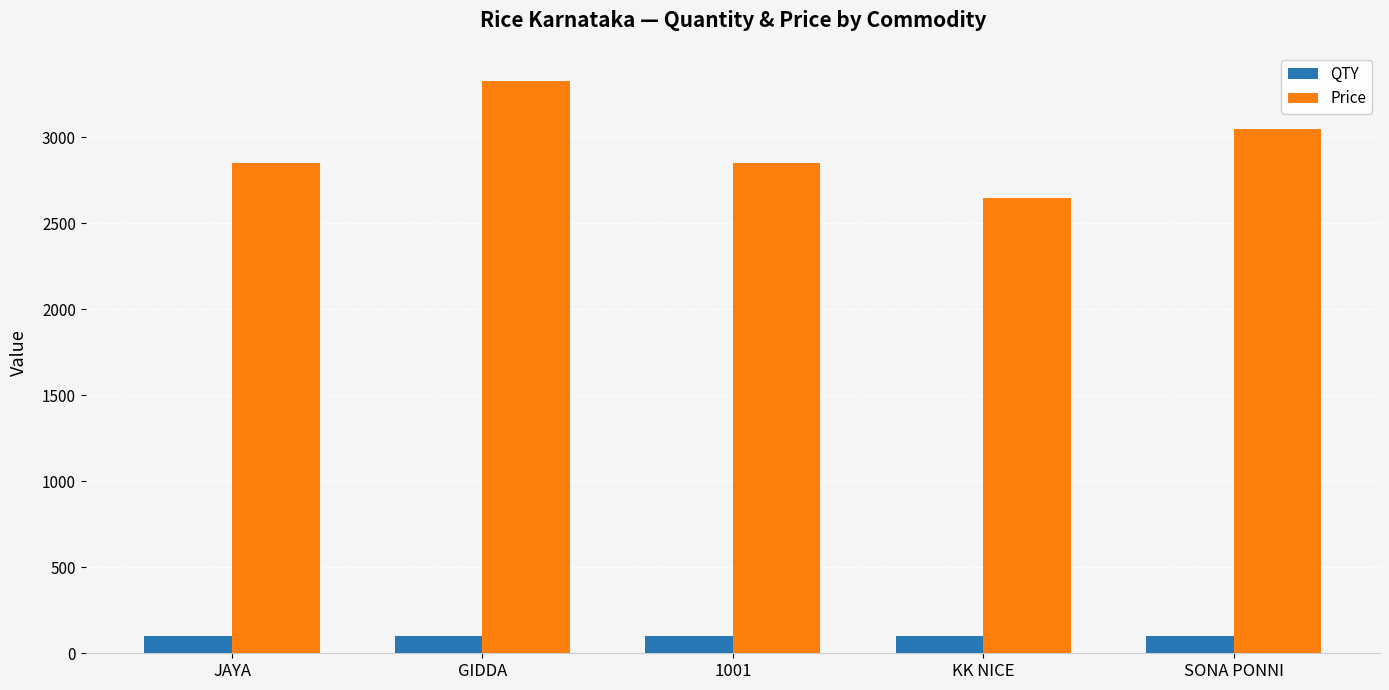

What value does the QTY series have at KK NICE?

100